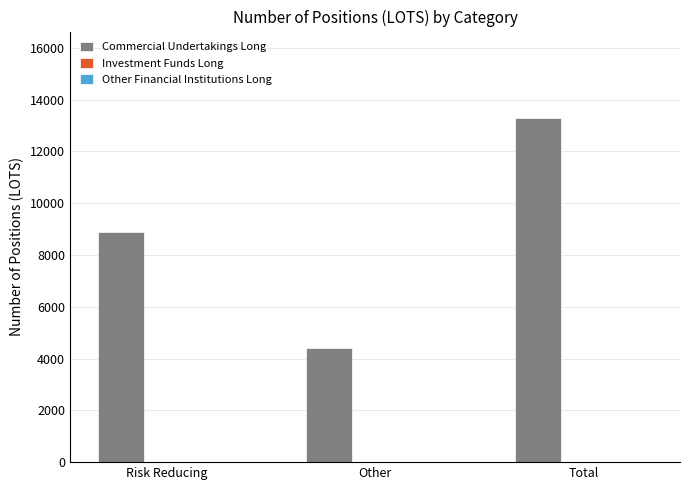

What is the maximum value shown in the chart?

13305